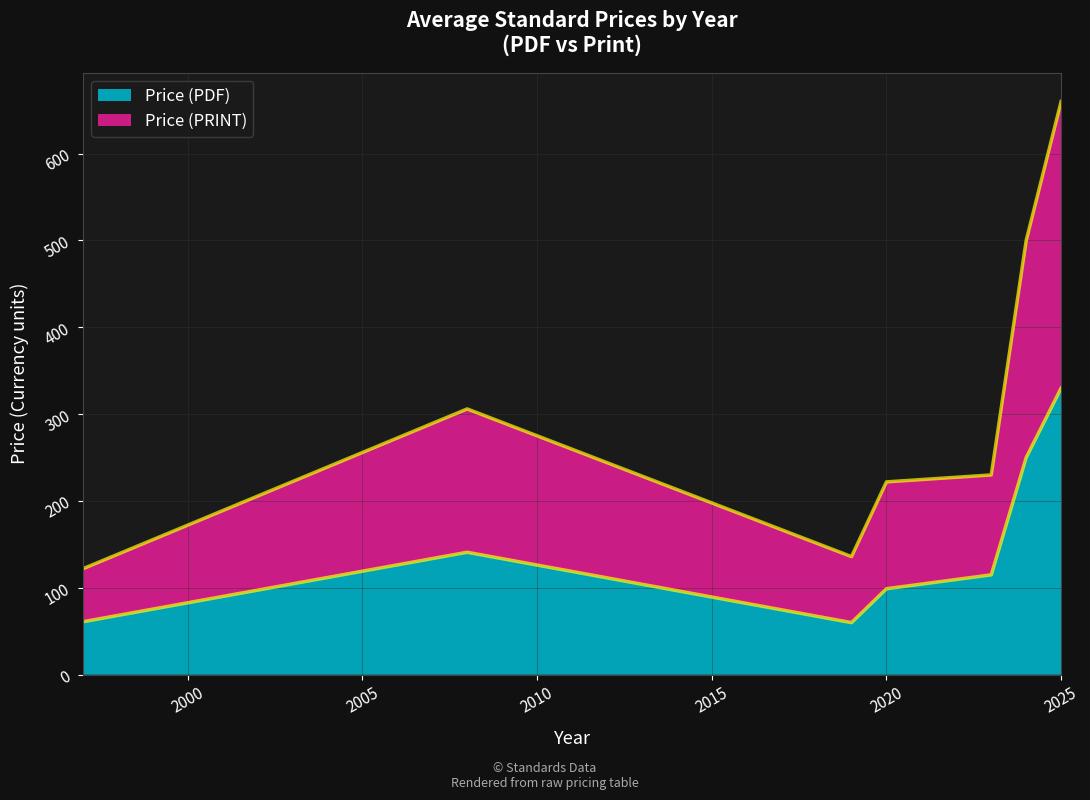

Count the number of categories in the chart.

7